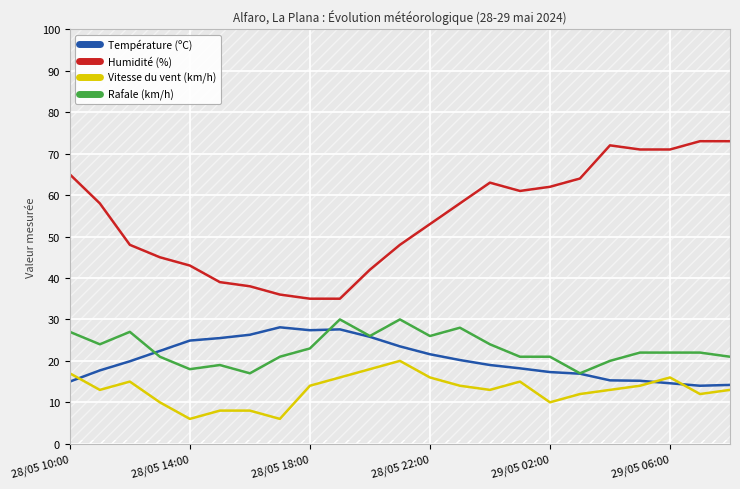

Does the chart display data point markers on the line(s)?

No